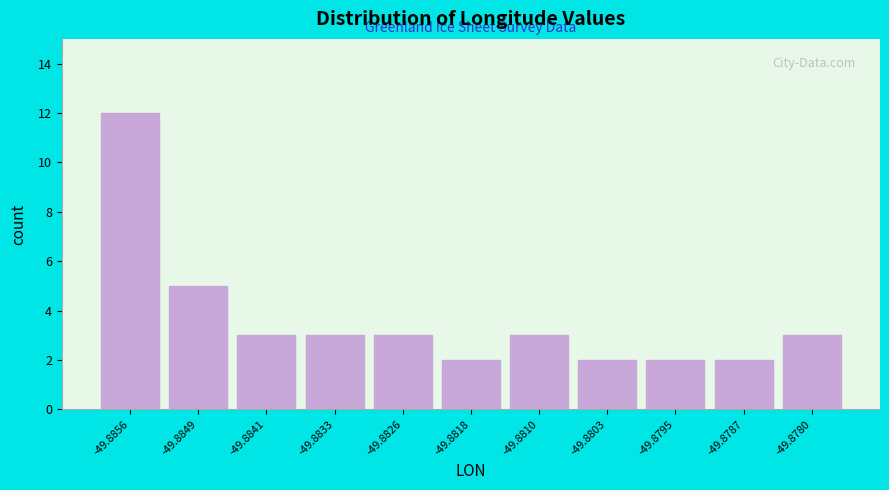

Reading left to right, extract all data points from this chart.

12	5	3	3	3	2	3	2	2	2	3